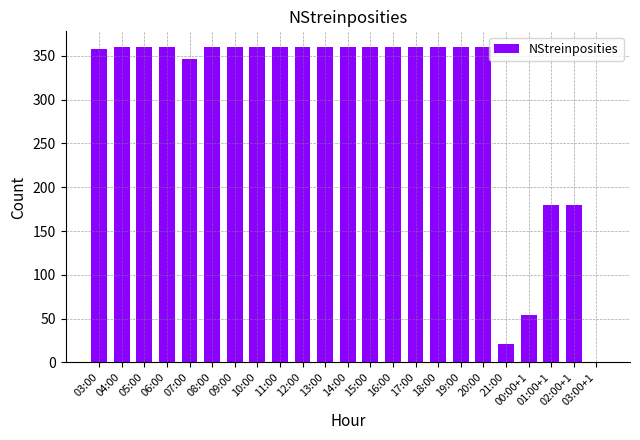

Are the bars grouped side by side (vs. stacked)?

No